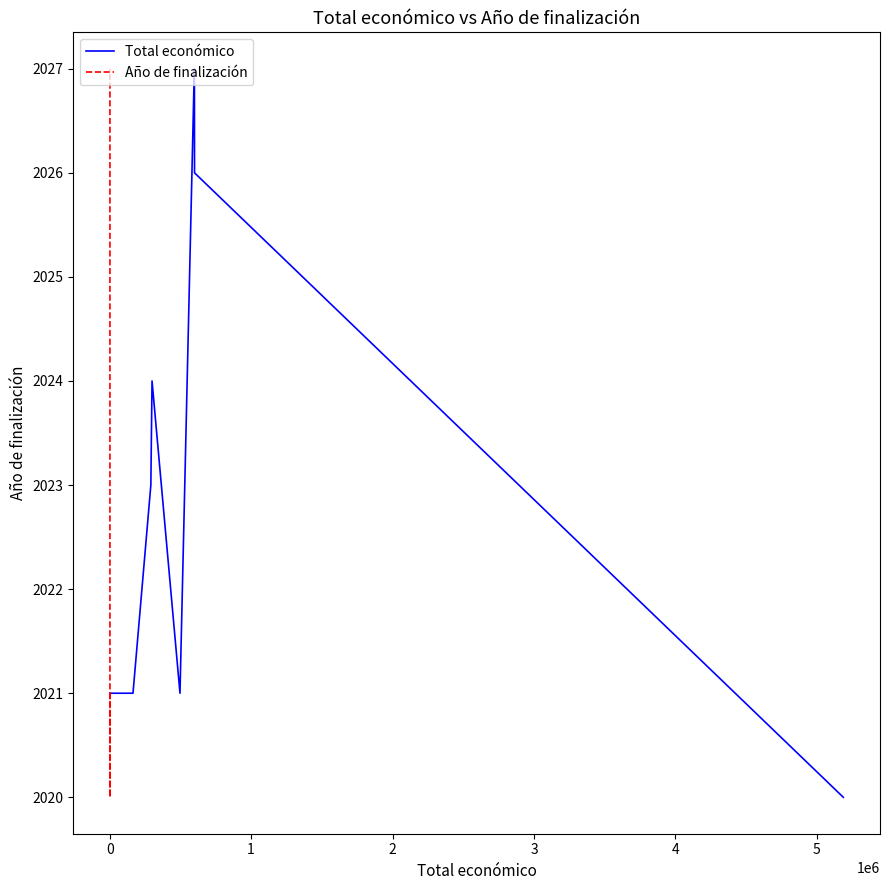

In Año de finalización, how many points are lower than both neighbors (excluding endpoints)?

1